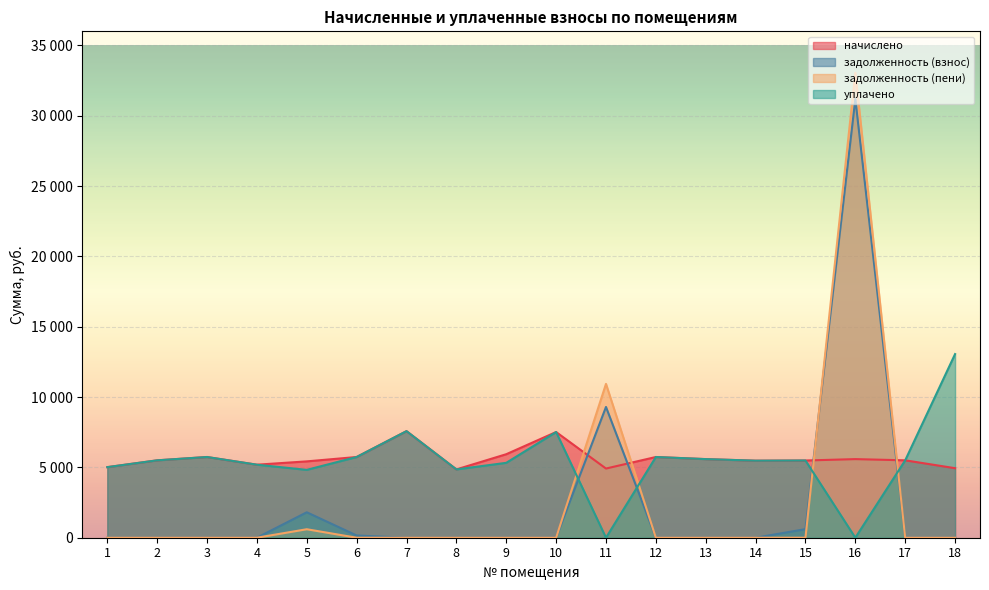

What are all the series names shown in the legend?

начислено, задолженность (взнос), задолженность (пени), уплачено